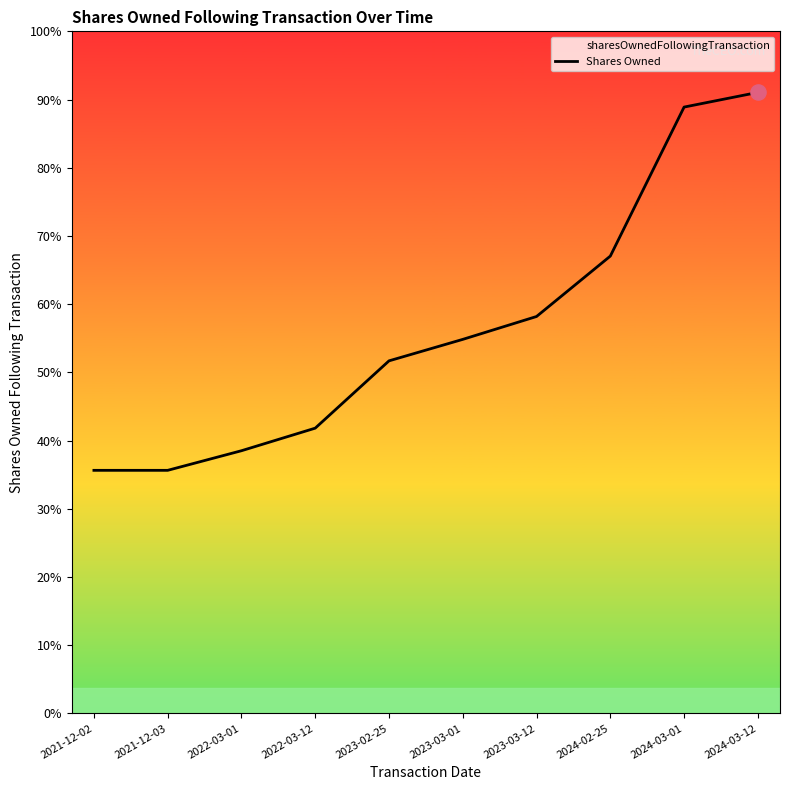

What is the ratio of the value at 2023-03-12 to the value at 2023-03-01?

1.1